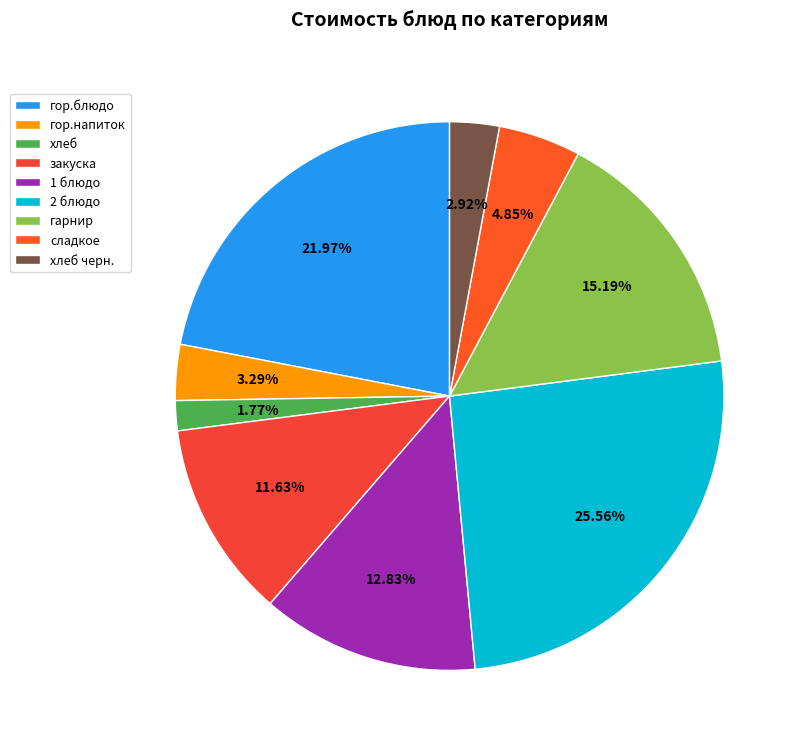

Do 1 блюдо and сладкое together represent more than half of the pie?

No